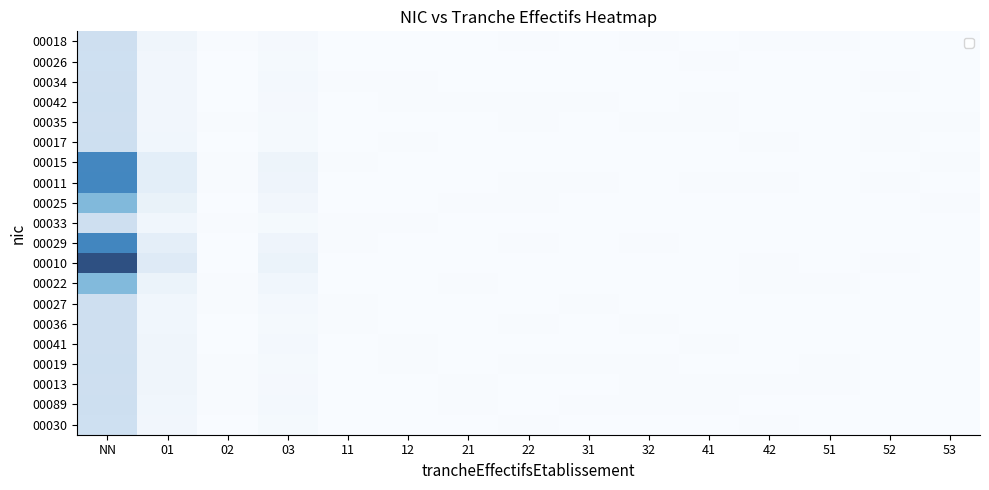

Is the value of 00011 at 01 greater than the value of 00041 at 11?

Yes